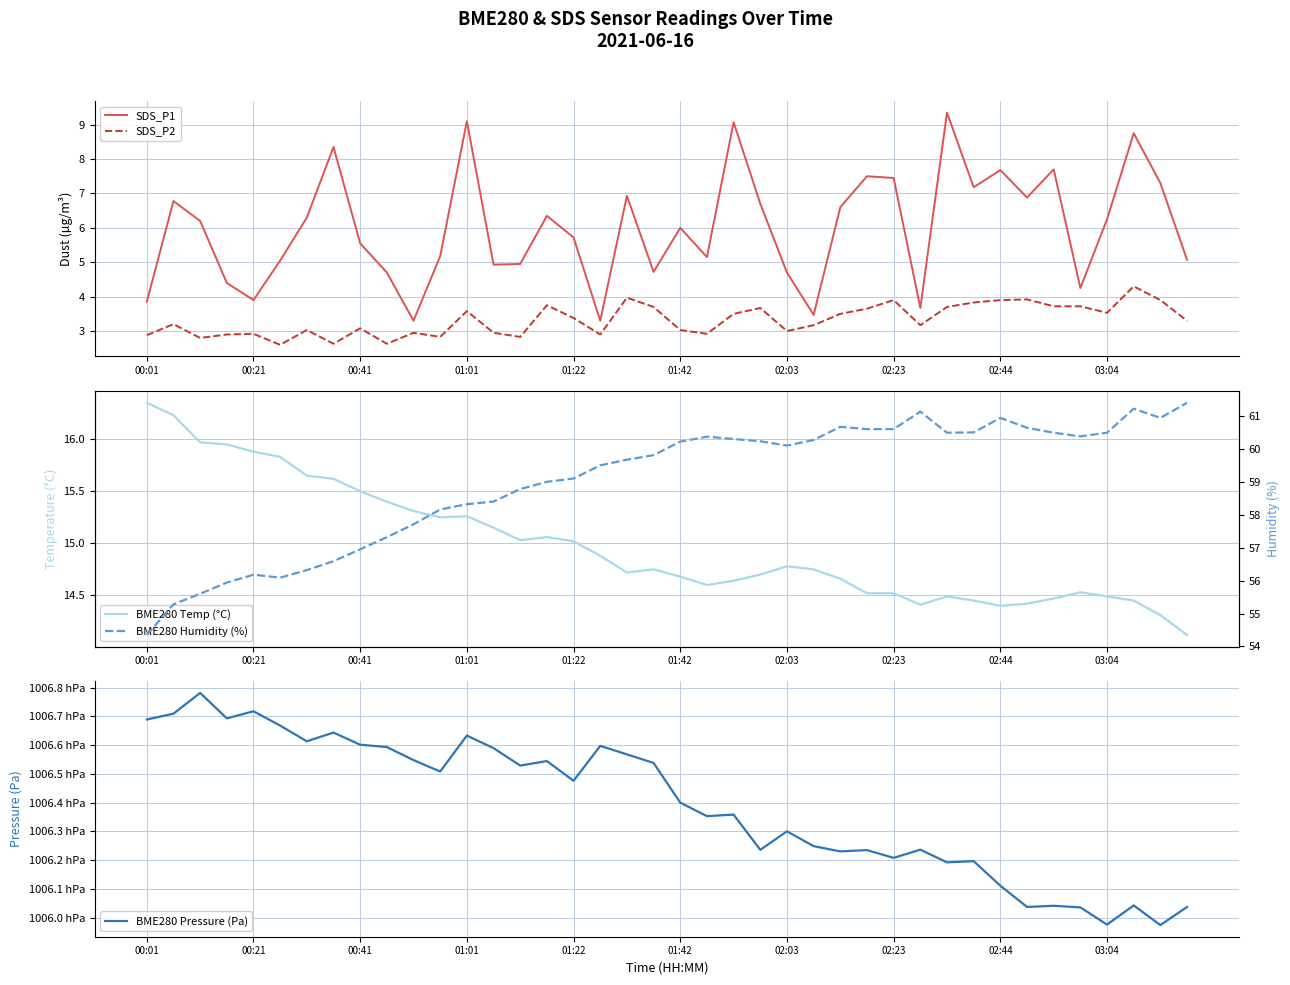

Is it true that SDS_P1 equals 2.4 at 01:22?

False